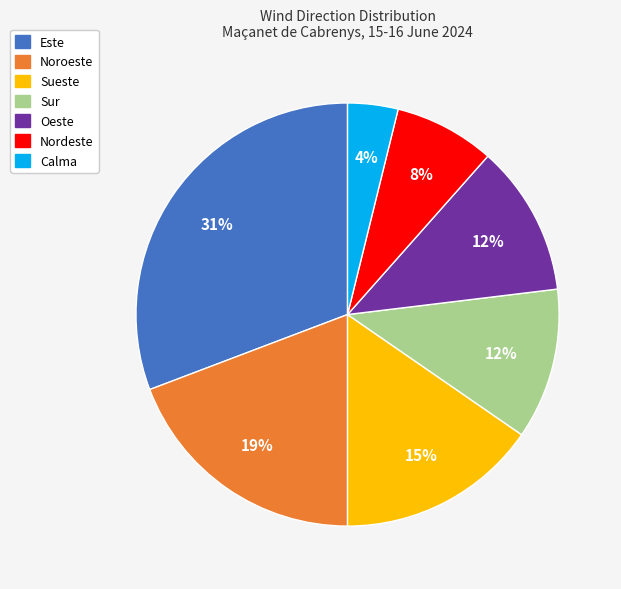

How many slices are in this pie chart?

7